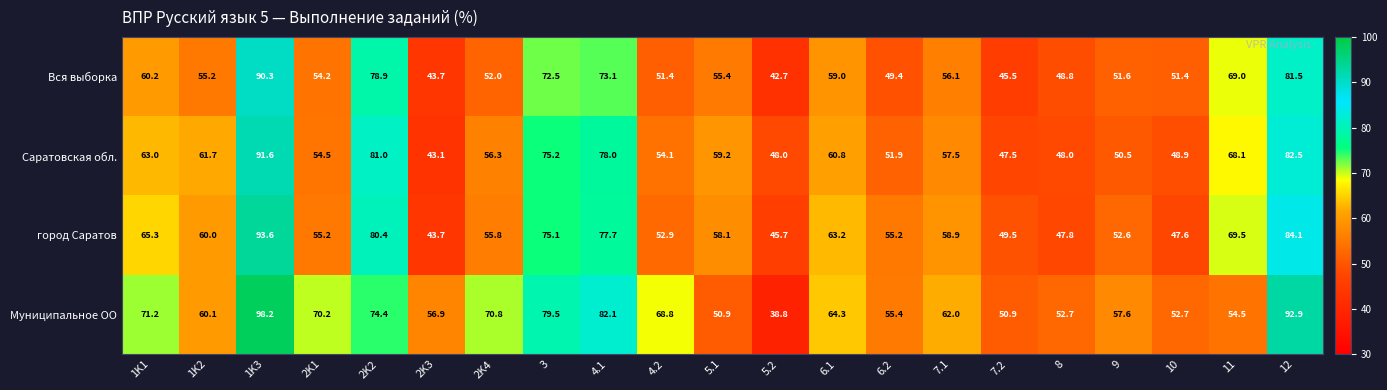

The value of Муниципальное ОО at 9 is 21.1. True or false?

False